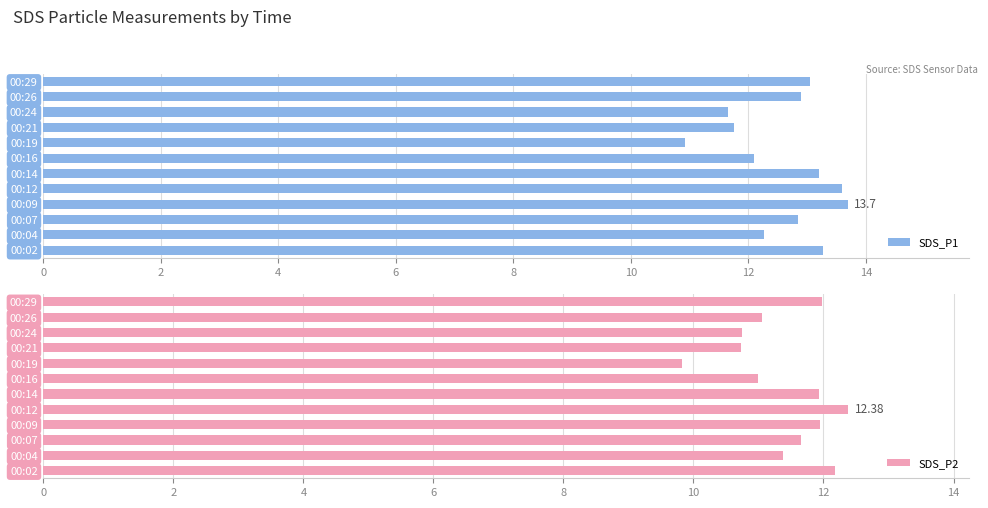

List the series in order of their overall mean, lowest first.

SDS_P2, SDS_P1